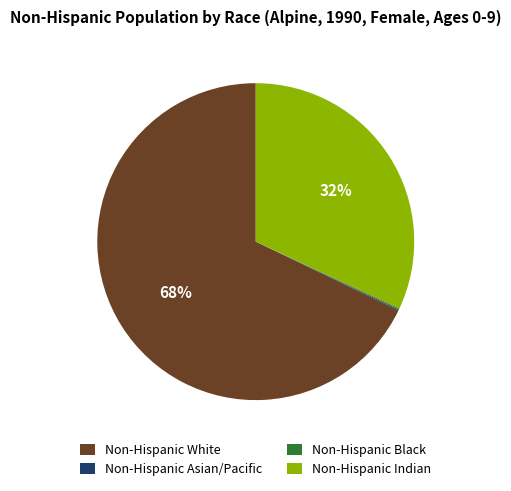

To the nearest percent, what is the average slice percentage?

25%